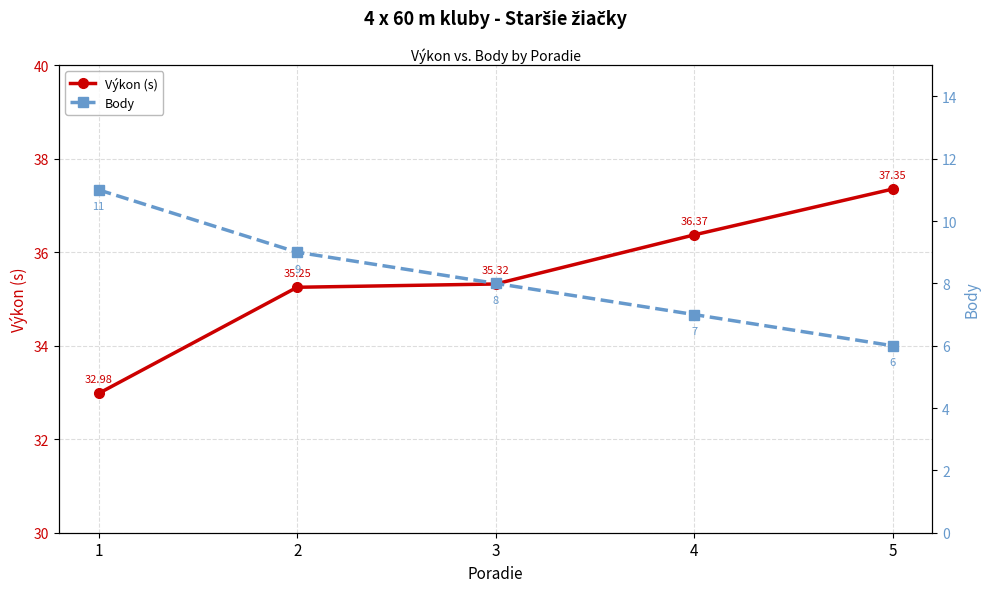

The value of Výkon (s) at 3 is 35.3. True or false?

True